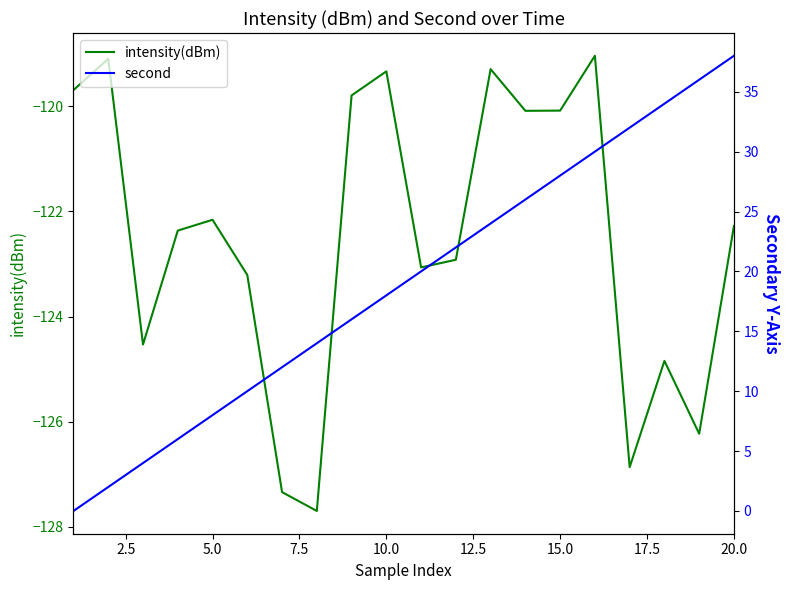

Which series has the largest total across all categories?

second